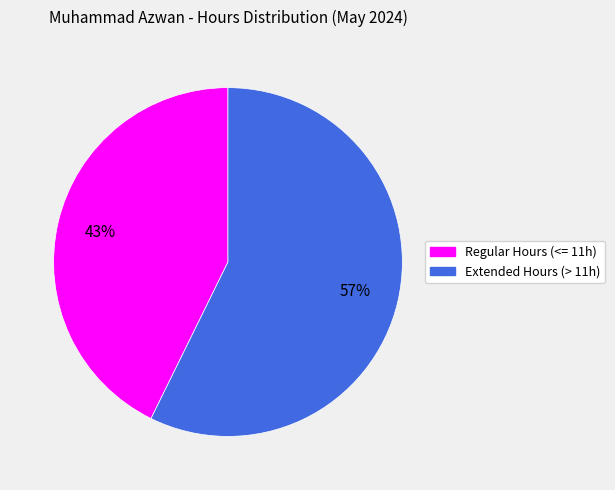

To the nearest percent, what is the average slice percentage?

50%